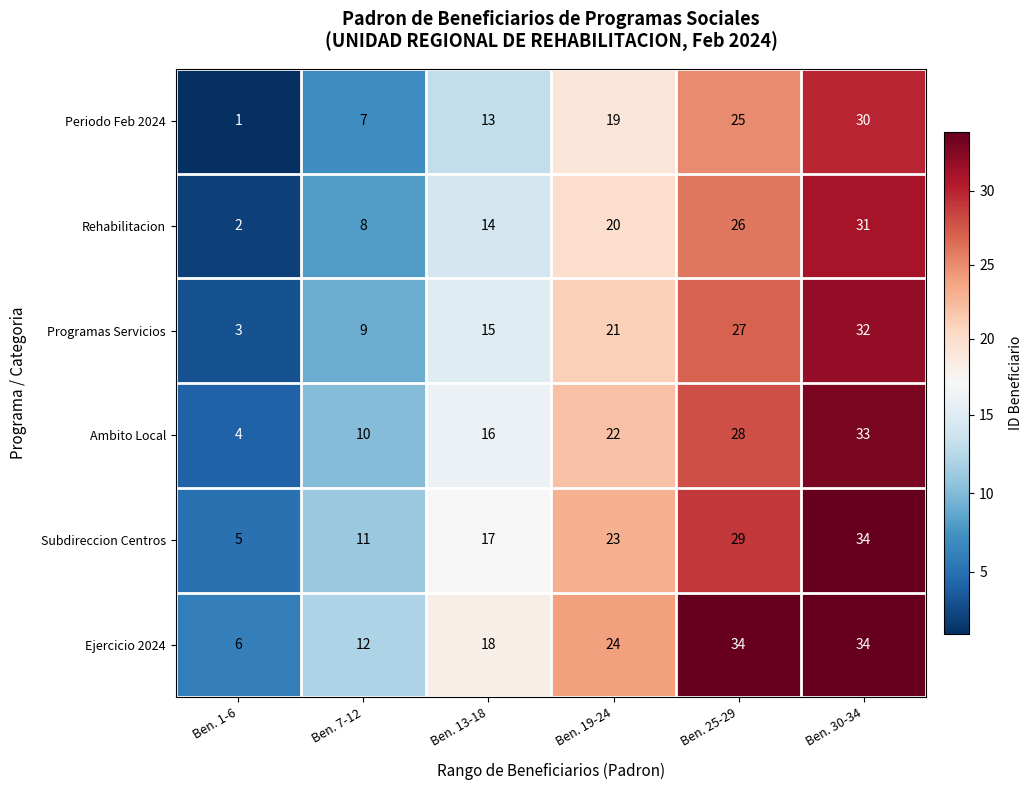

The Periodo Feb 2024 series shows 30 at Ben. 30-34. True or false?

True